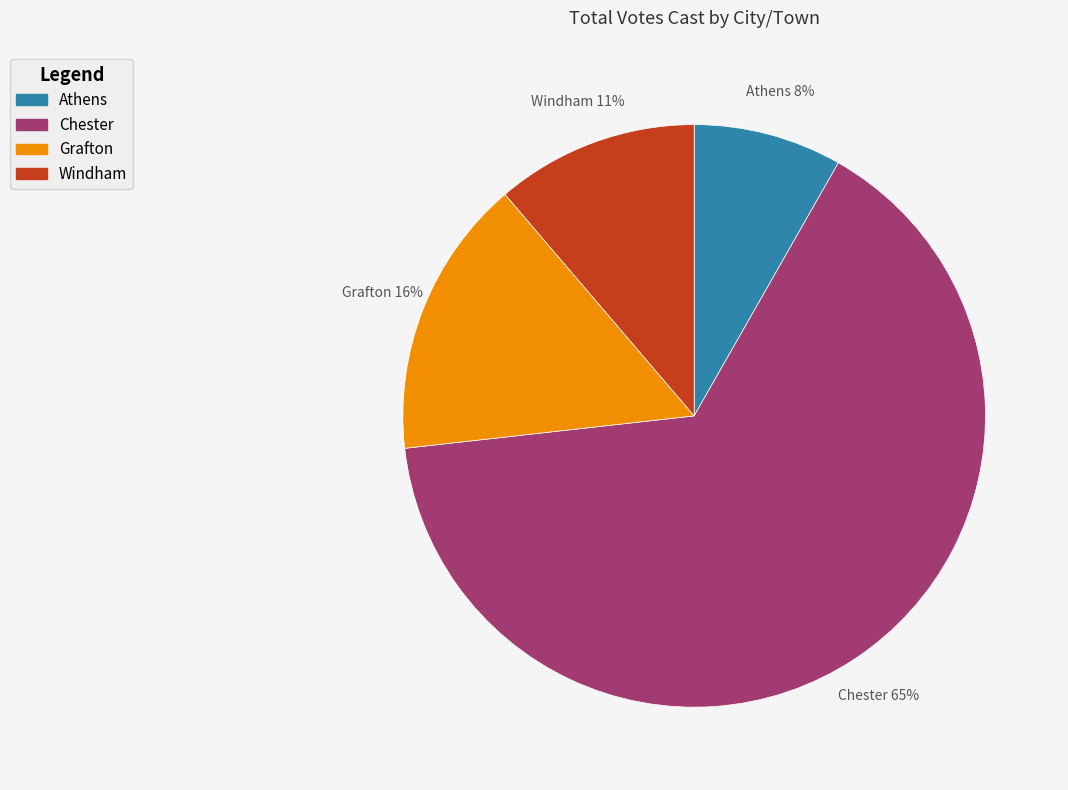

Between Chester and Athens, which is larger?

Chester